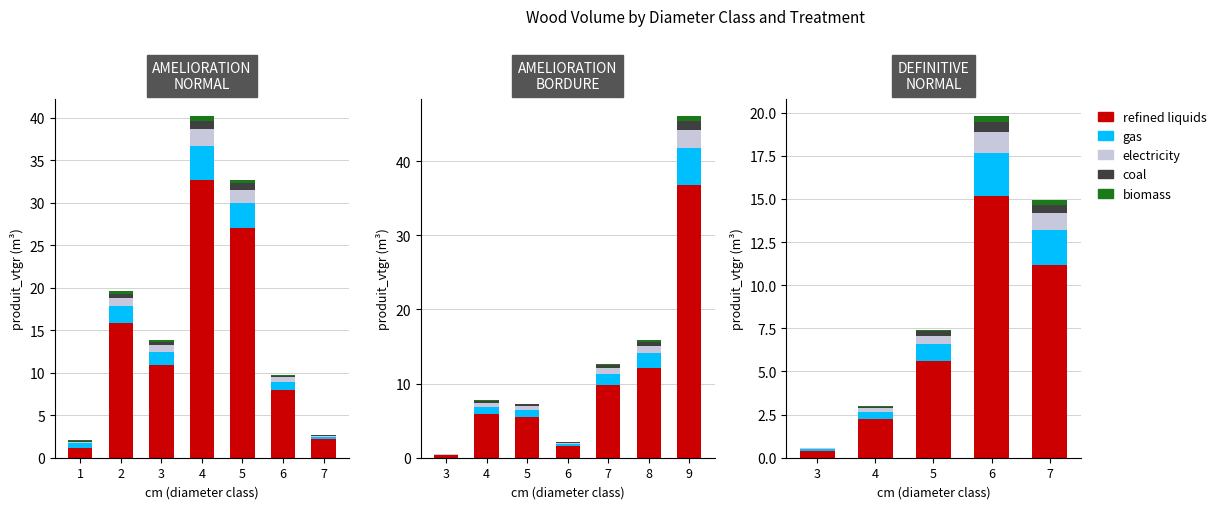

Rank the series at 1 from lowest to highest value.

biomass, coal, electricity, gas, refined liquids